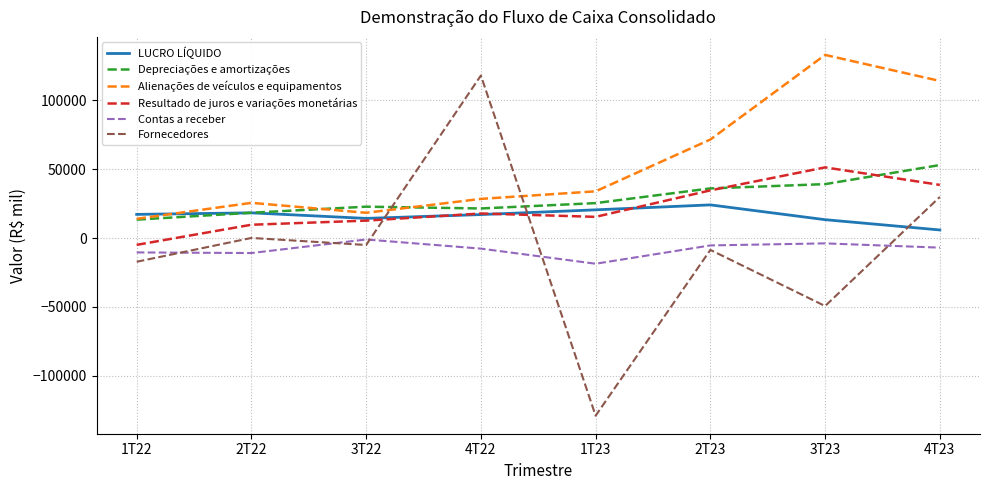

Which category has the lowest value across all series?

1T23